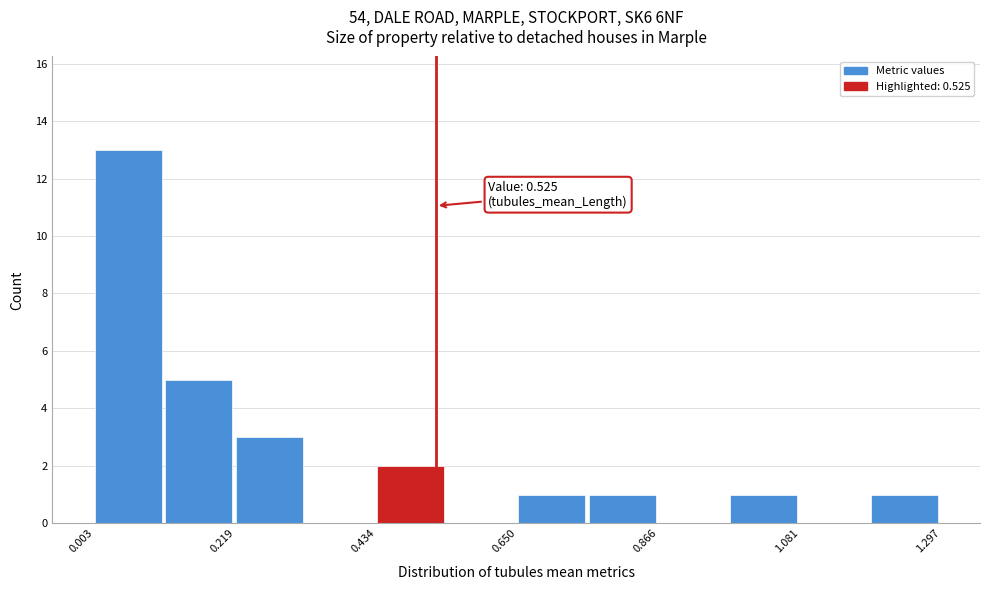

Read against the x-axis, roughly where is the centre of the tallest bar?

0.05